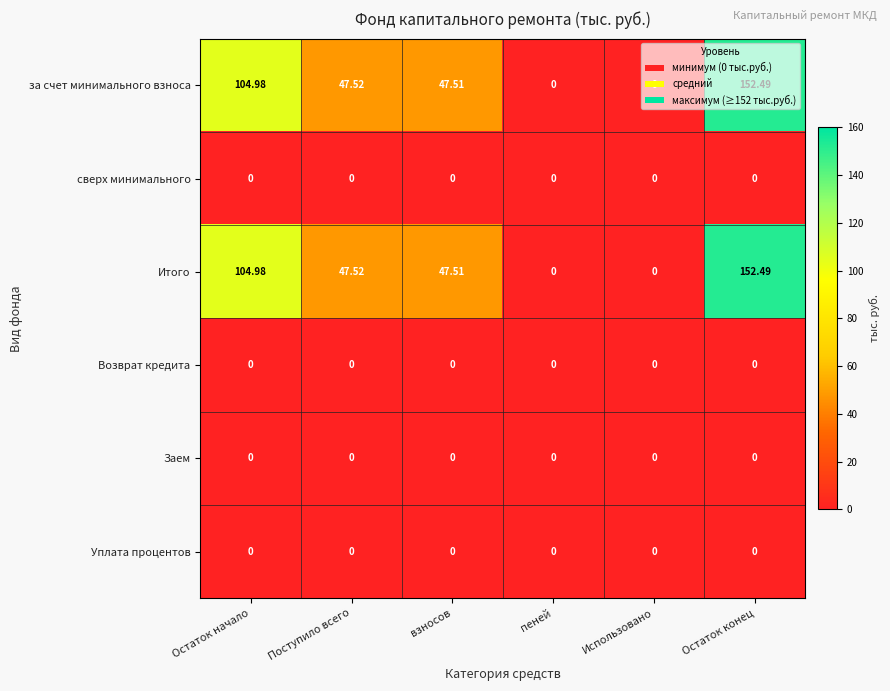

Where is за счет минимального взноса nearest to the value 76?

Поступило всего